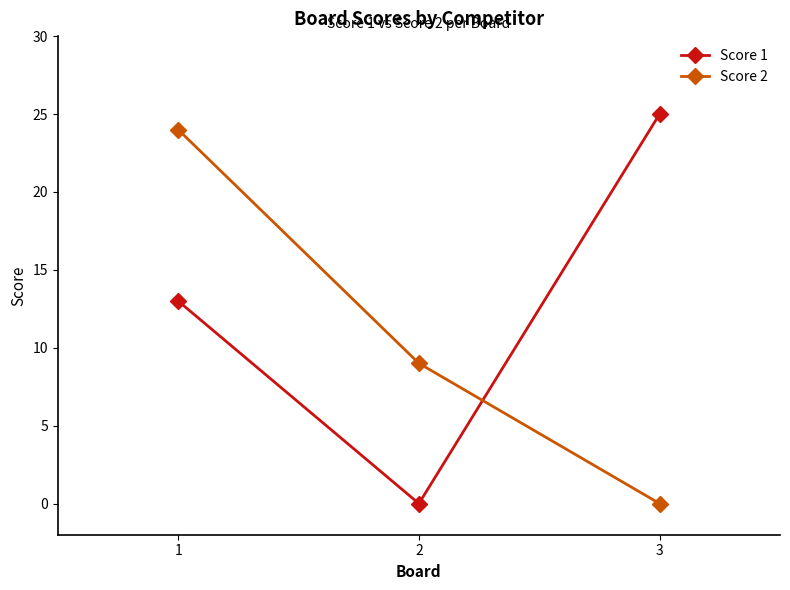

Which label corresponds to the largest value in the chart?

3